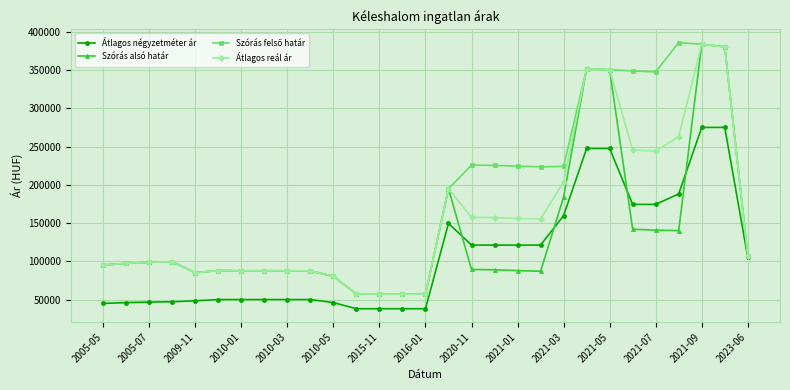

What is the smallest value displayed?

38030